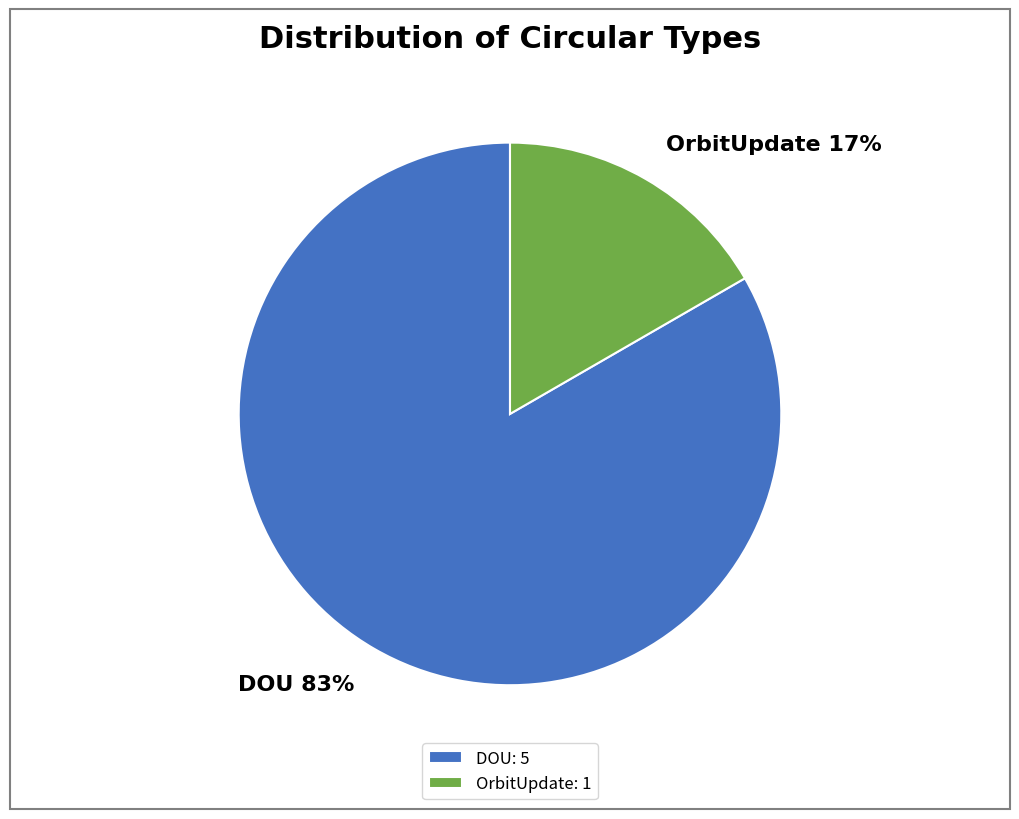

To the nearest percent, what percentage of the pie is DOU?

83%